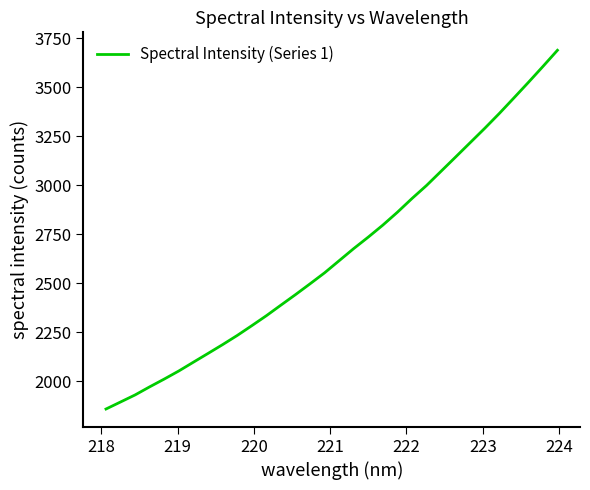

What is the maximum value shown in the chart?

3687.9